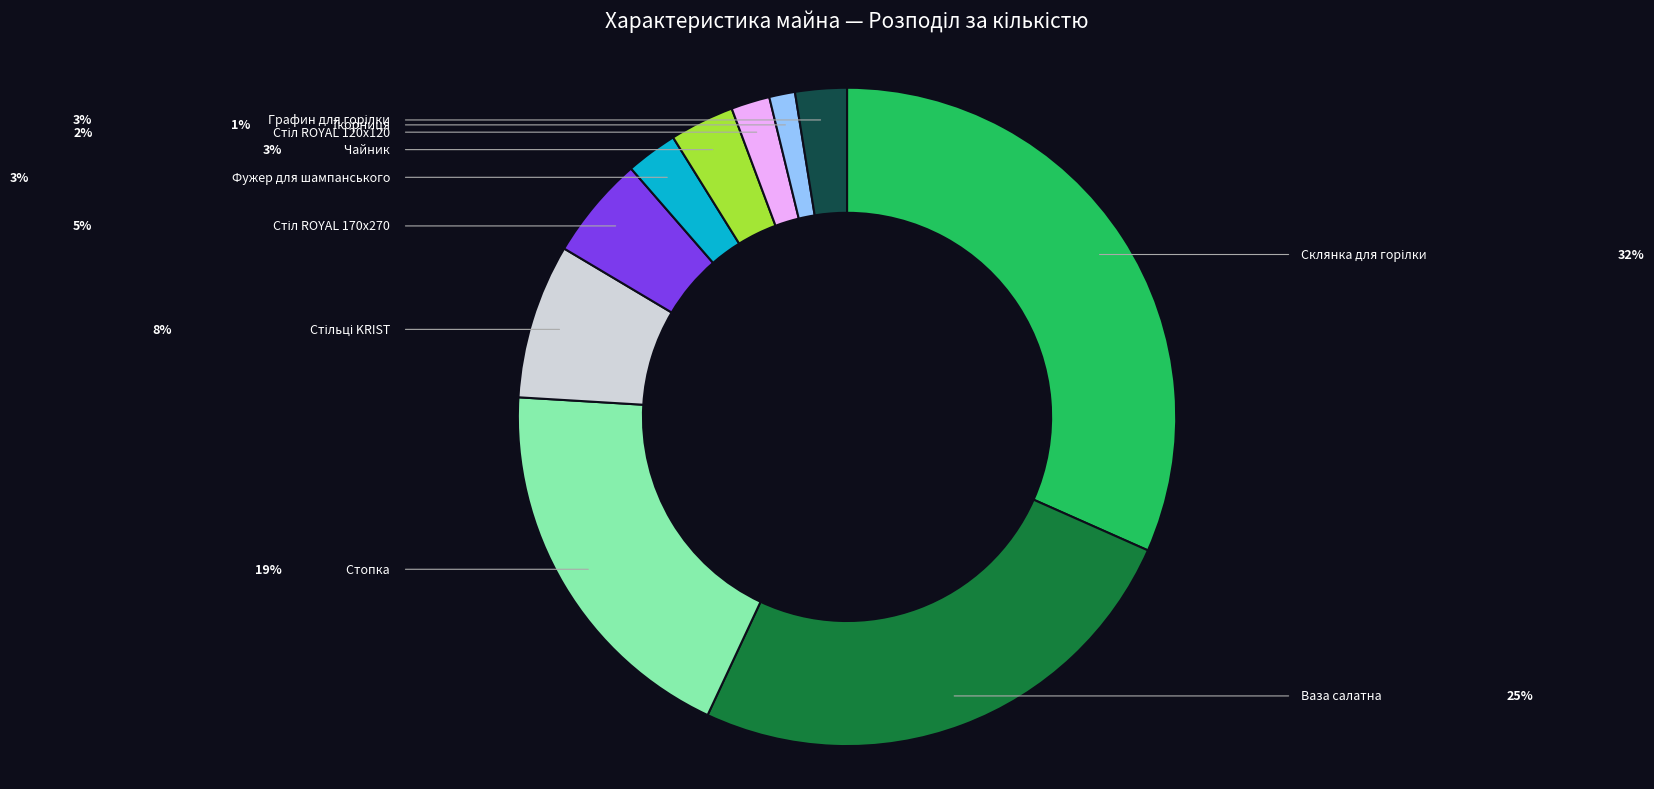

Is there a majority slice in this chart?

No